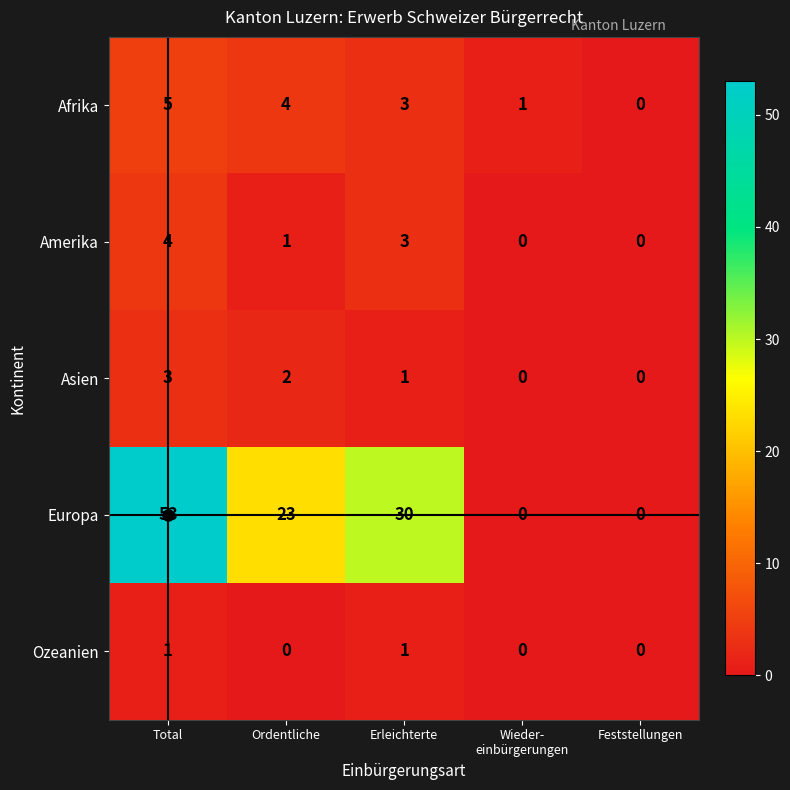

What is the greatest value displayed?

53